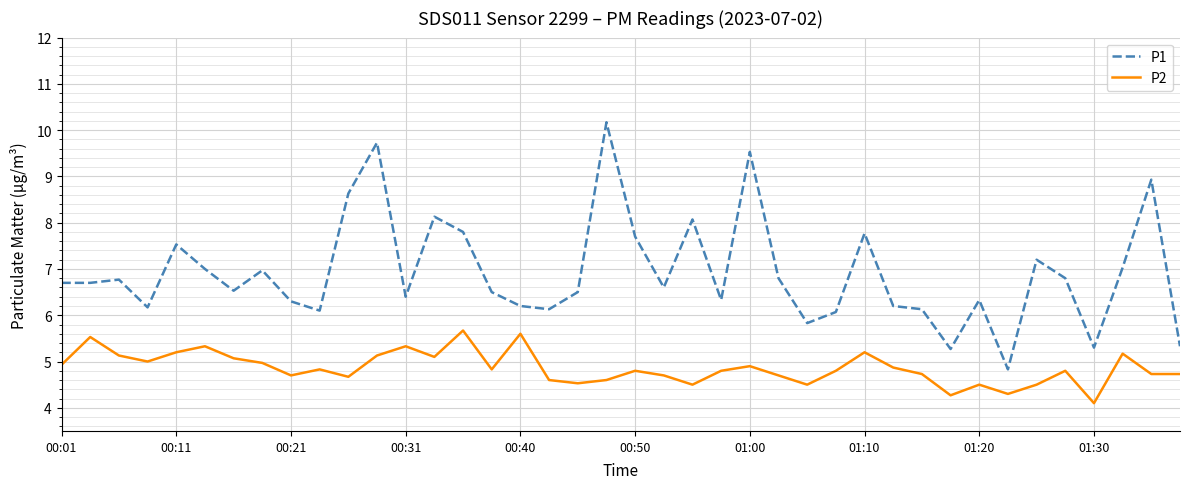

List the series in order of their overall mean, highest first.

P1, P2